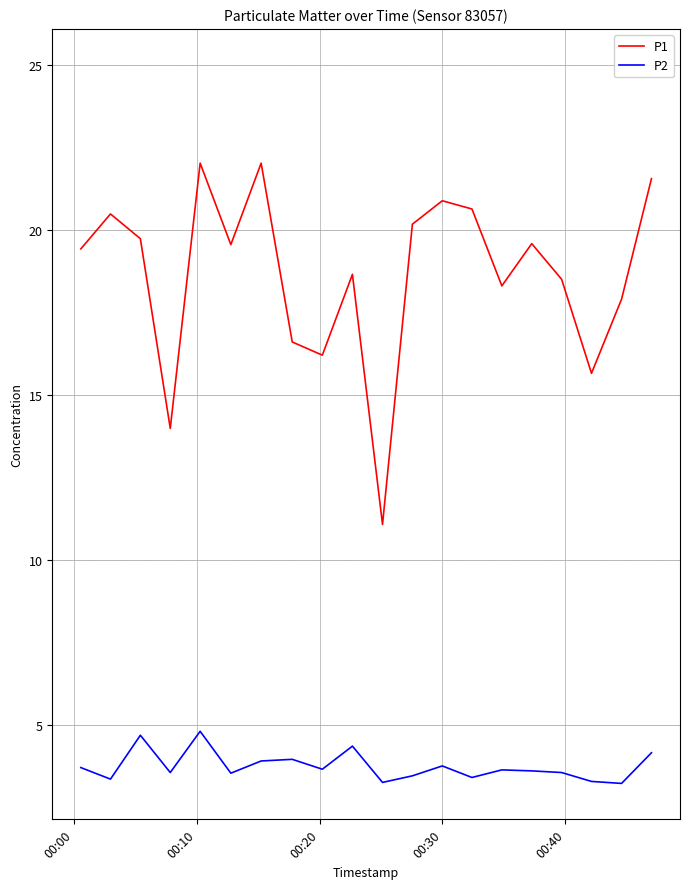

True or false: P1 and P2 intersect in this chart.

False